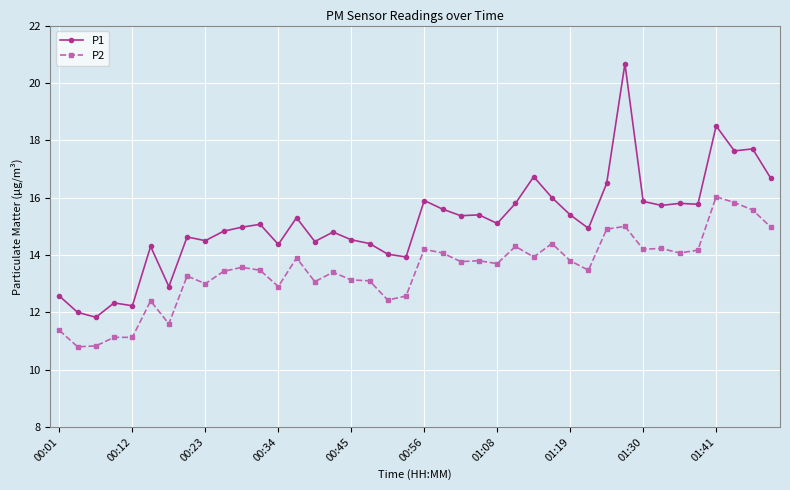

What is the value of the P1 point at the 4th from the left?

12.3